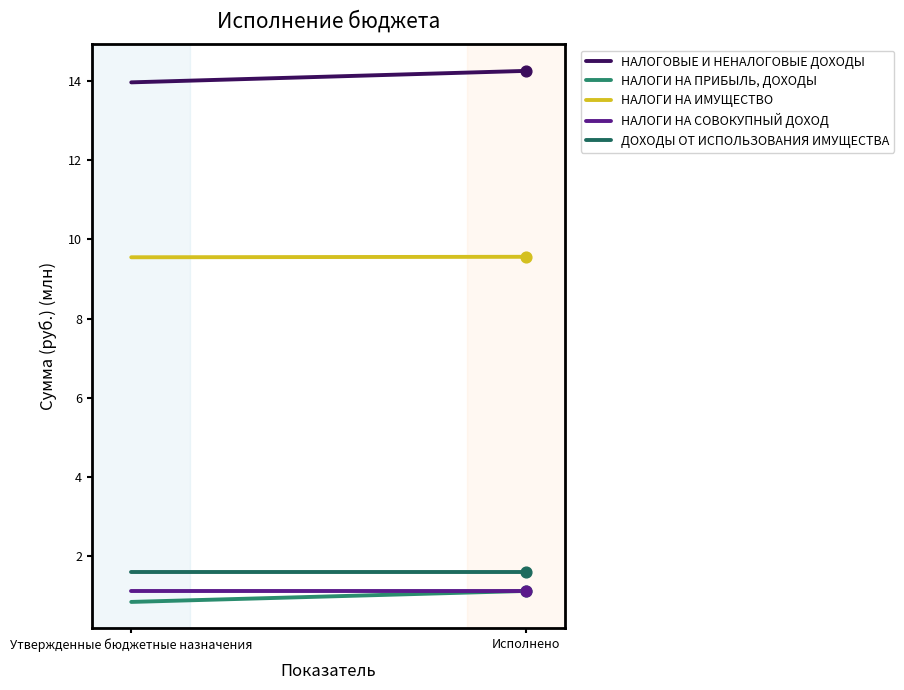

At which category is the sum across all series the highest?

Исполнено